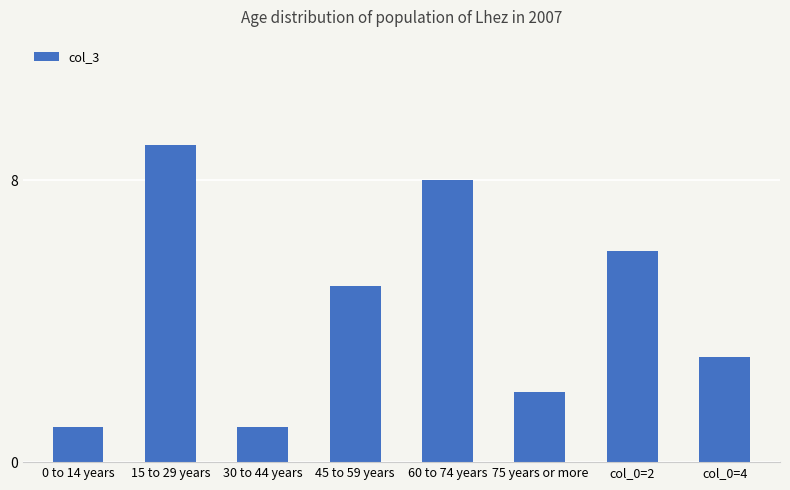

Where does the data first go above 5?

15 to 29 years